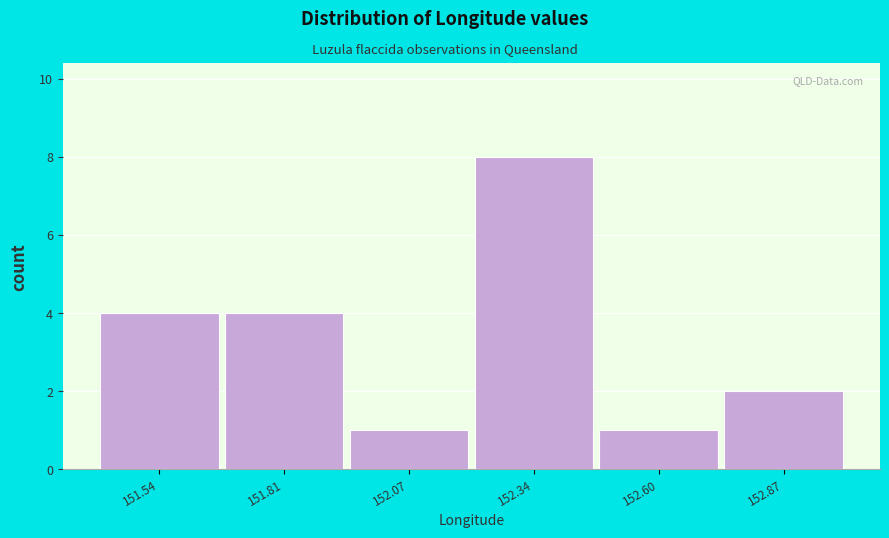

Reading left to right, transcribe all the data shown in this chart.

4	4	1	8	1	2